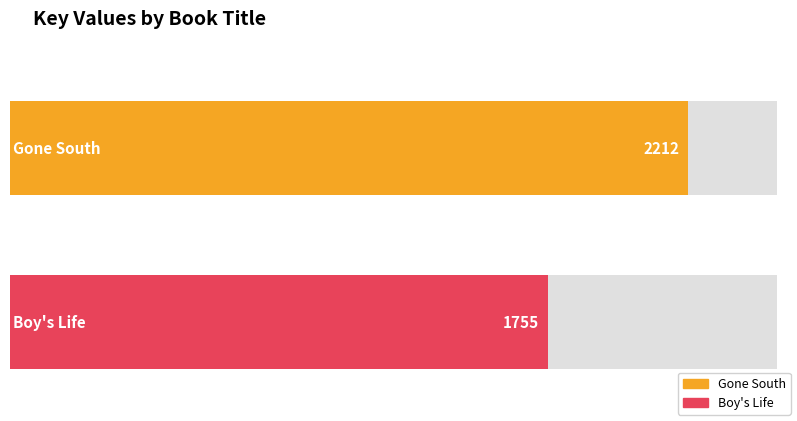

How many categories are shown in the chart?

2